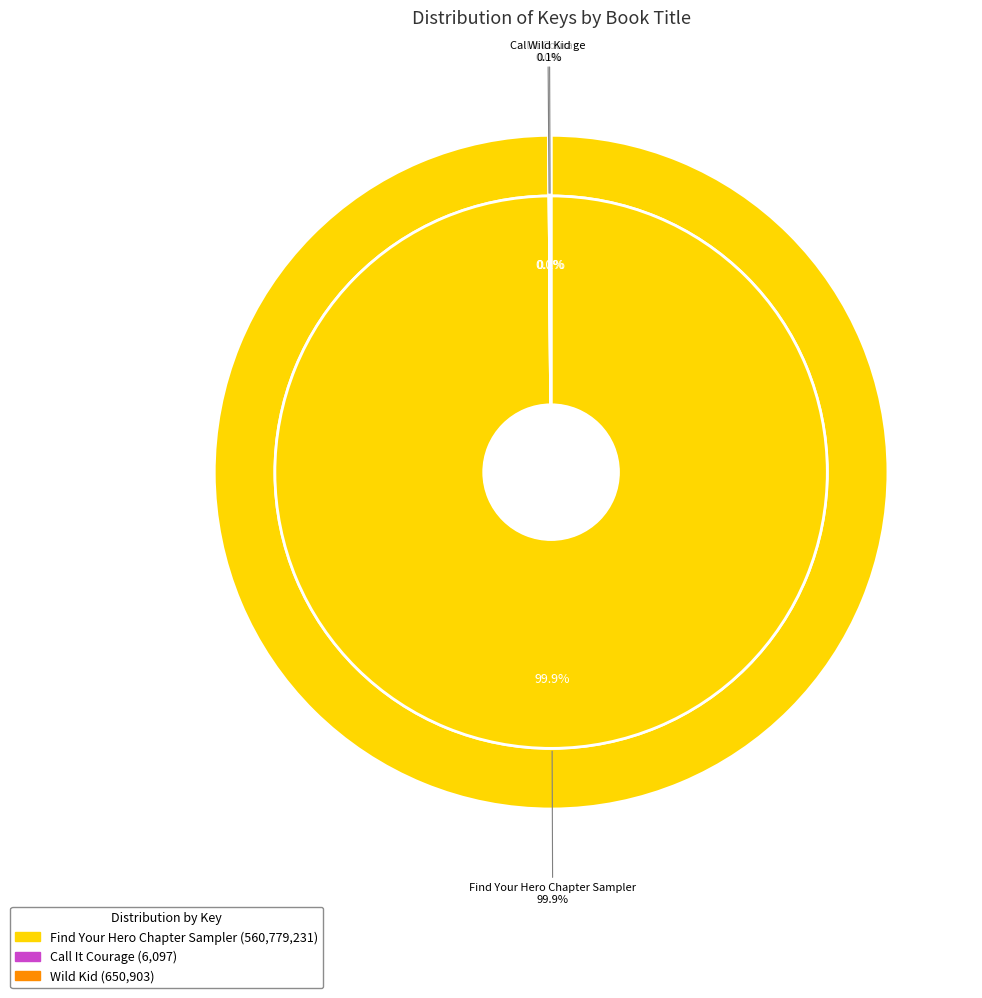

True or false: Wild Kid accounts for 0% of the total.

True